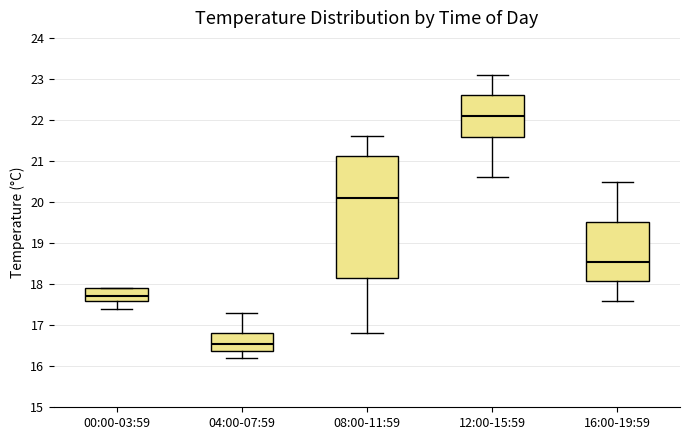

Comparing the boxes themselves (not the whiskers), which one is the tallest?

08:00-11:59